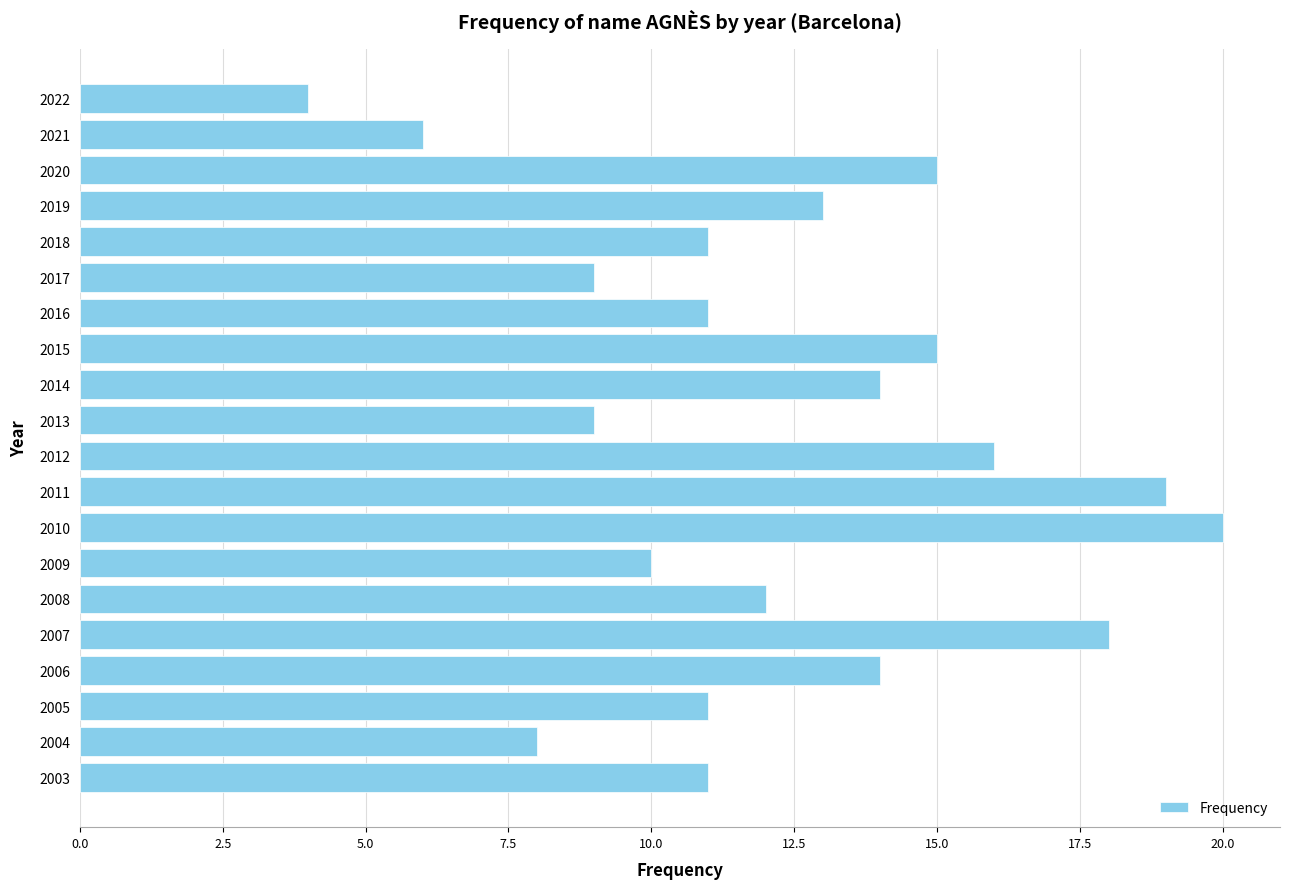

Reading top to bottom, what are all the values shown in this chart?

2022=4	2021=6	2020=15	2019=13	2018=11	2017=9	2016=11	2015=15	2014=14	2013=9	2012=16	2011=19	2010=20	2009=10	2008=12	2007=18	2006=14	2005=11	2004=8	2003=11